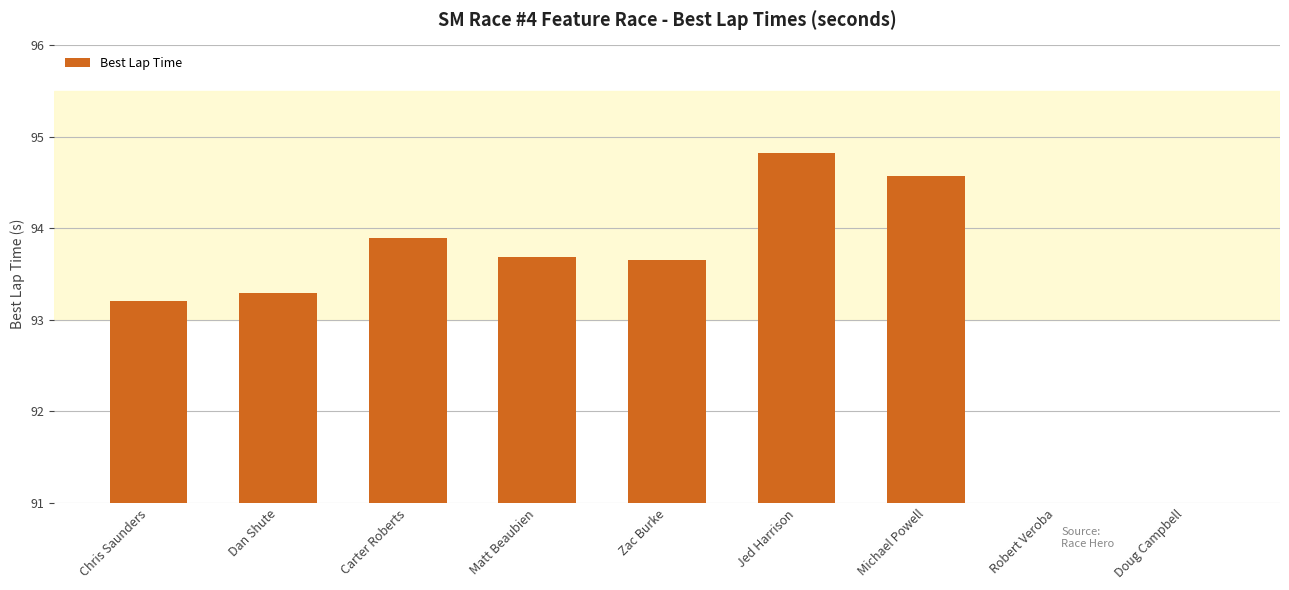

What is the ratio of the value at Chris Saunders to the value at Michael Powell?

1.0